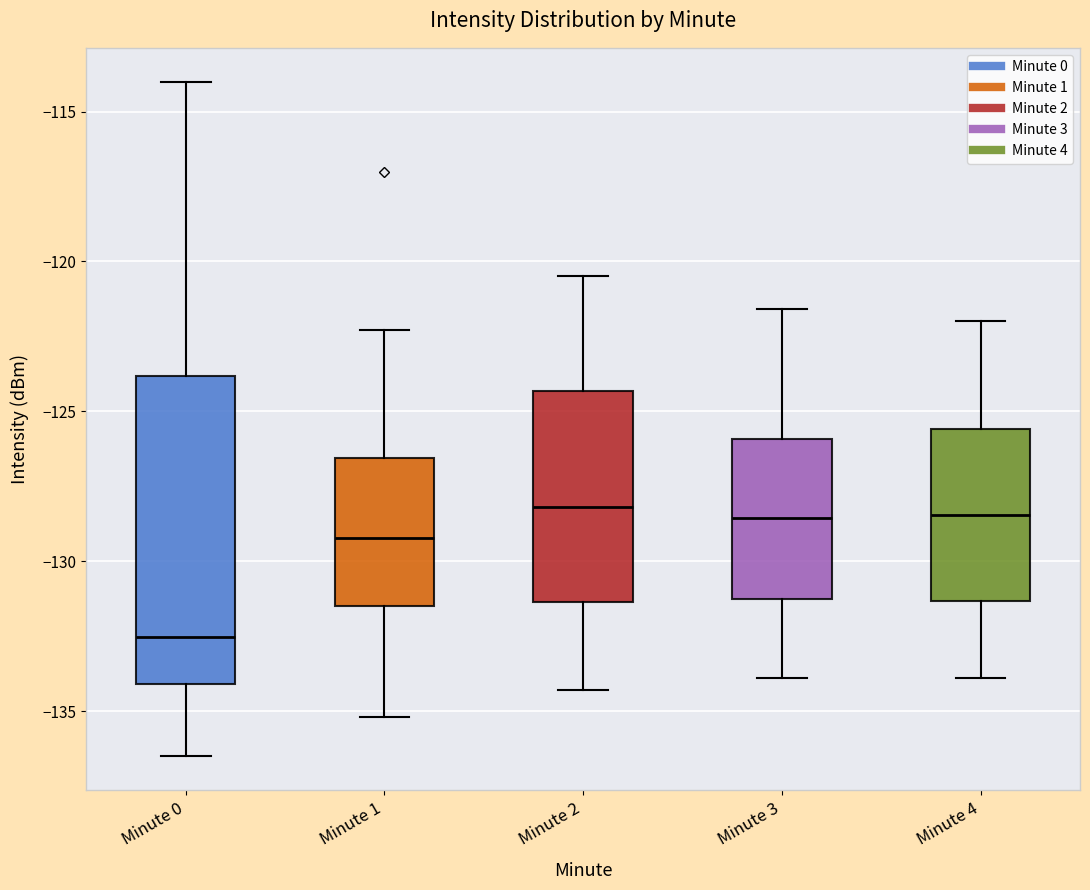

Reading left to right, transcribe this box plot: for each box, give where its median line is, the range the box spans, and where its two whiskers end, as read against the y-axis. The values are not printed on the chart, so give them approximately, as read against the axis.

Minute 0: median -132.5, box -134.0 to -124.0, whiskers -136.5 to -114.0
Minute 1: median -129.0, box -131.5 to -126.5, whiskers -135.0 to -122.5
Minute 2: median -128.0, box -131.5 to -124.5, whiskers -134.5 to -120.5
Minute 3: median -128.5, box -131.0 to -126.0, whiskers -134.0 to -121.5
Minute 4: median -128.5, box -131.5 to -125.5, whiskers -134.0 to -122.0